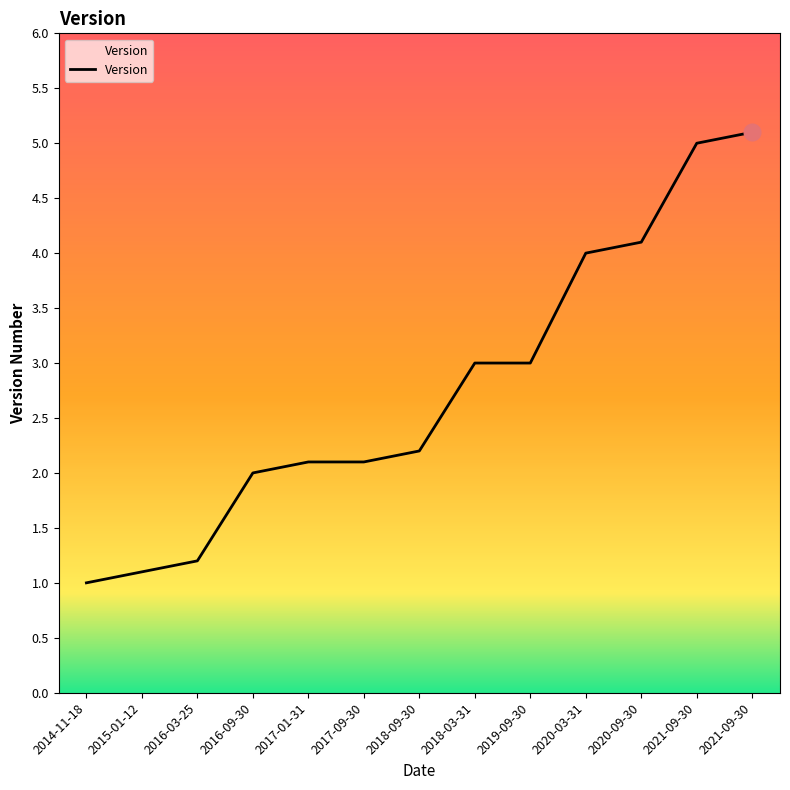

Count the number of data series in this chart.

1